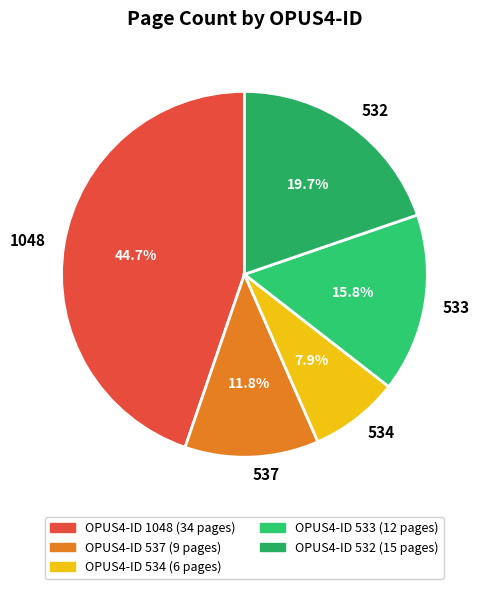

How many slices are in this pie chart?

5